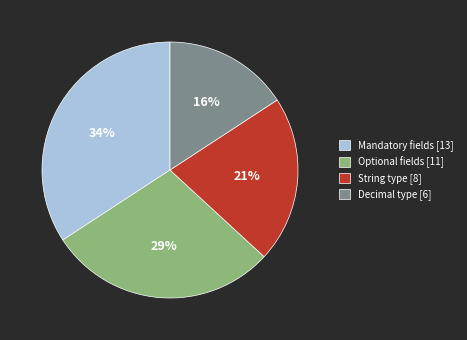

Is the sum of Decimal type and Optional fields greater than half?

No